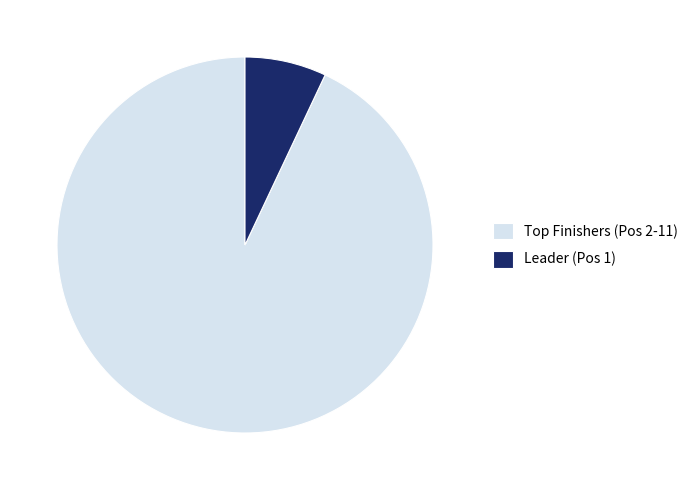

What is the majority slice?

Top Finishers (Pos 2-11)